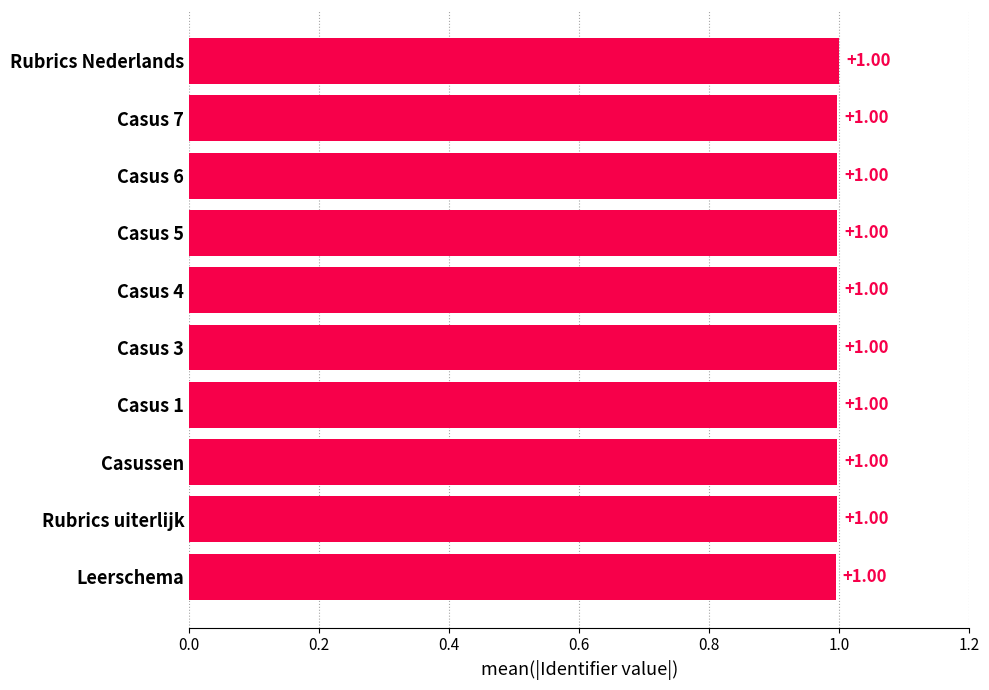

What is the sum of the values at Casus 6 and Casus 4?

2.0